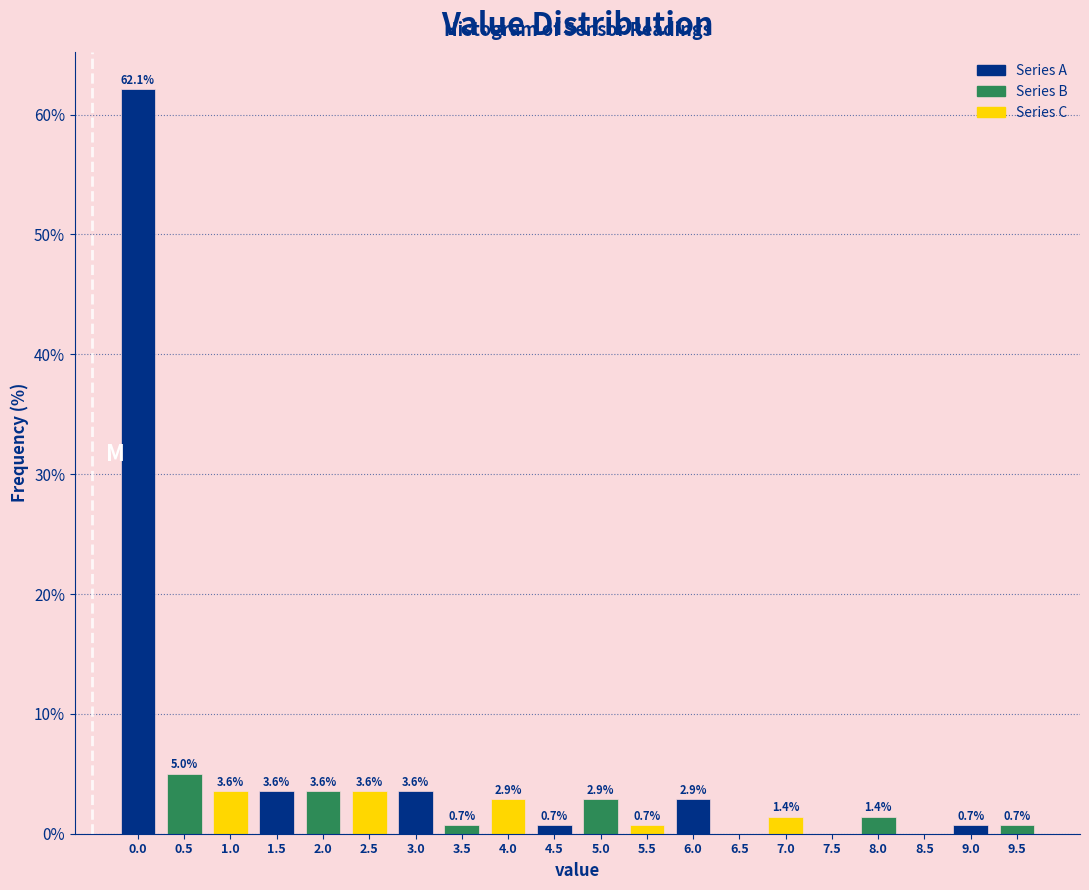

Reading right to left, what are all the values shown in this chart?

9.5=0.7	9.0=0.7	8.5=0.0	8.0=1.4	7.5=0.0	7.0=1.4	6.5=0.0	6.0=2.9	5.5=0.7	5.0=2.9	4.5=0.7	4.0=2.9	3.5=0.7	3.0=3.6	2.5=3.6	2.0=3.6	1.5=3.6	1.0=3.6	0.5=5.0	0.0=62.1